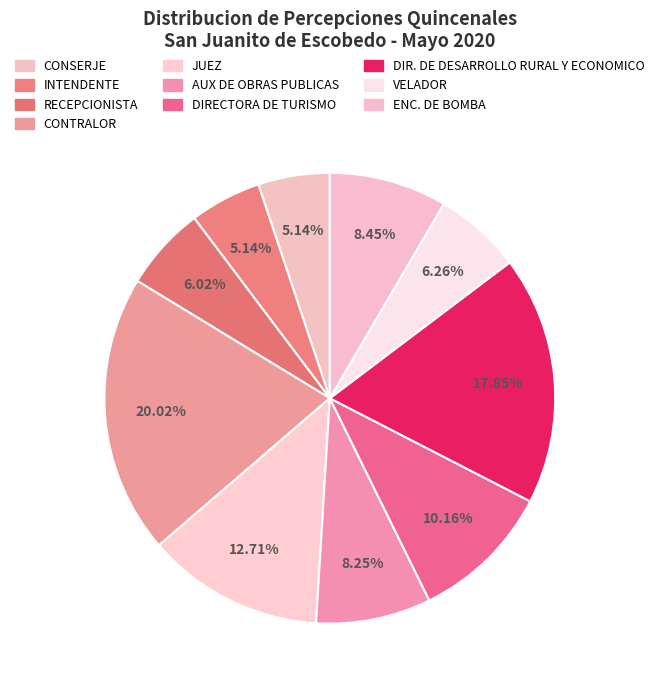

Does ENC. DE BOMBA represent more than half of the total?

No